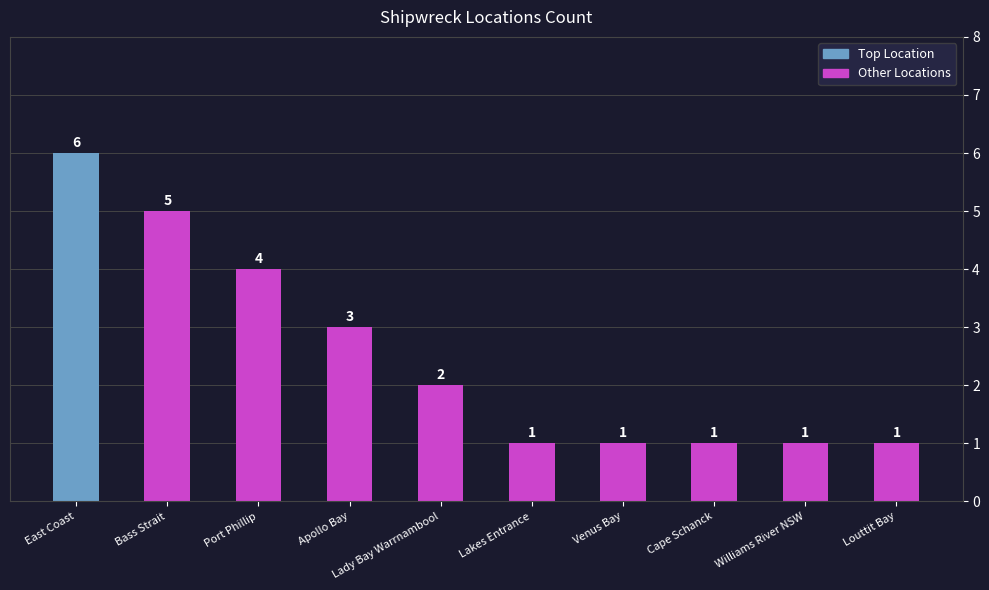

What is the sum of the values at Lady Bay Warrnambool and East Coast?

8